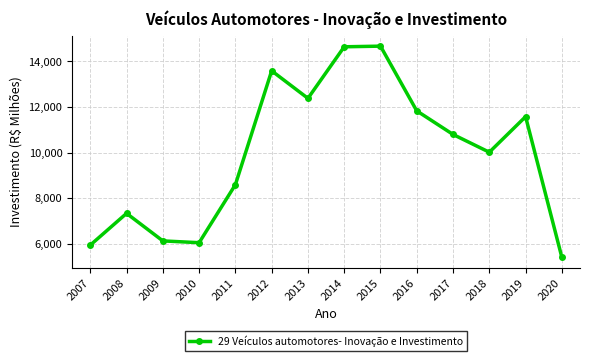

What is the change in value from 2007 to 2018?

+4078.1